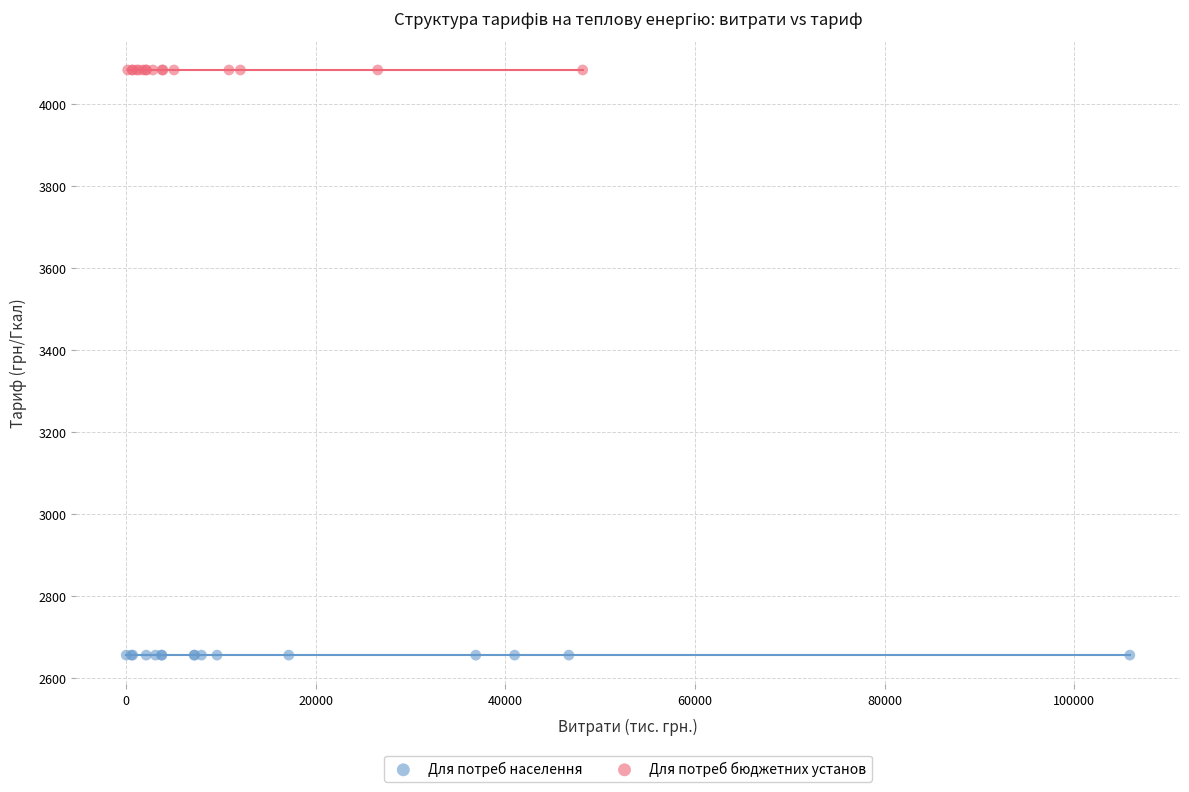

Which series reaches the minimum Y coordinate?

Для потреб населення